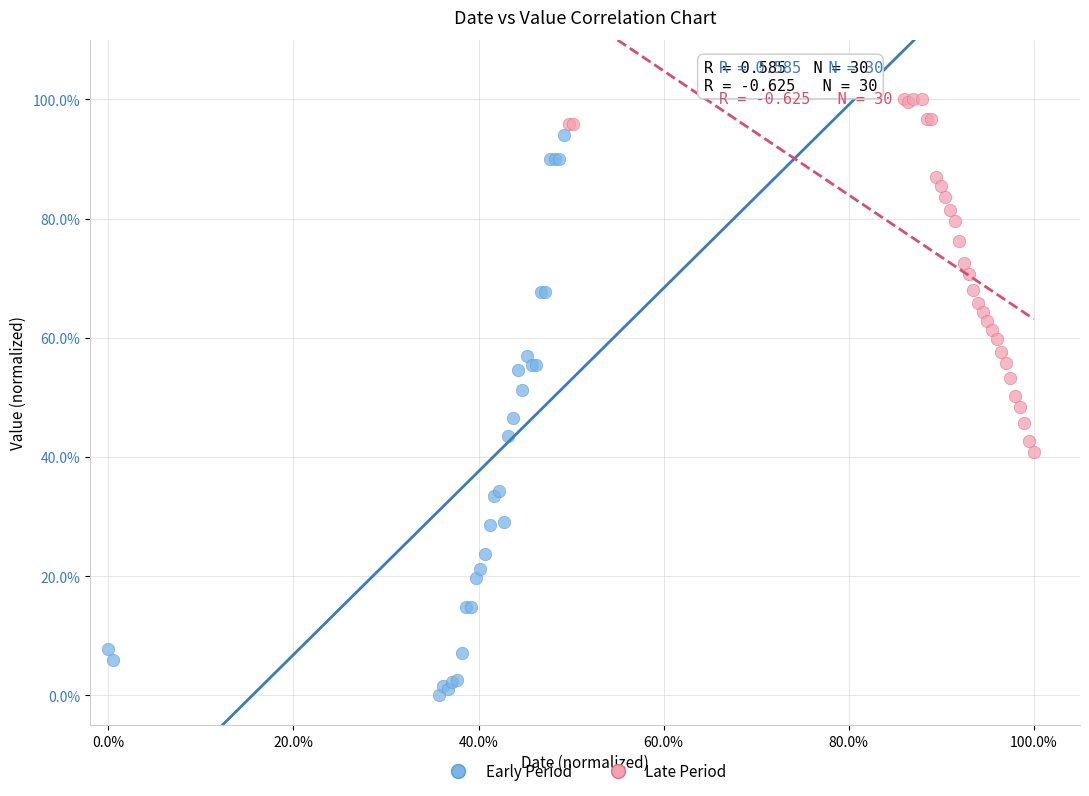

Which series contains the lowest Y value?

Early Period